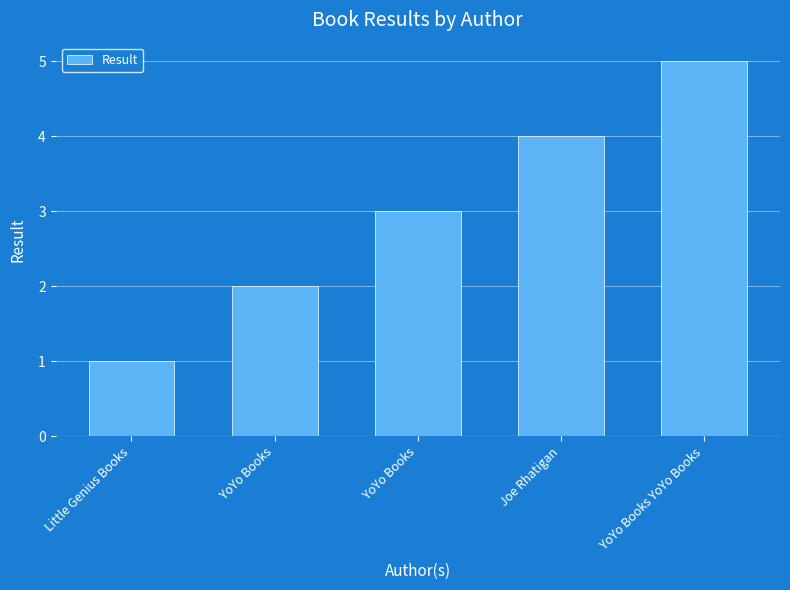

What is the change in value from Little Genius Books to YoYo Books?

+2